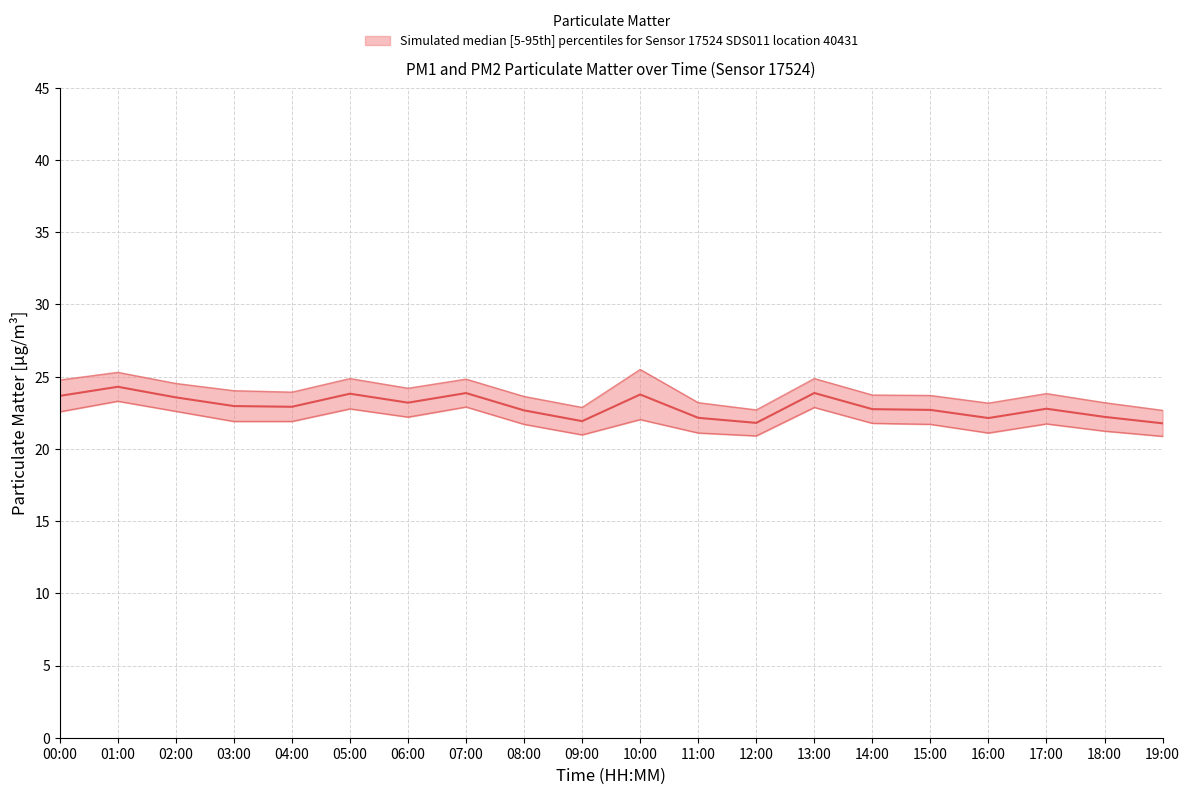

Between 18:00 and 06:00, which is larger?

06:00